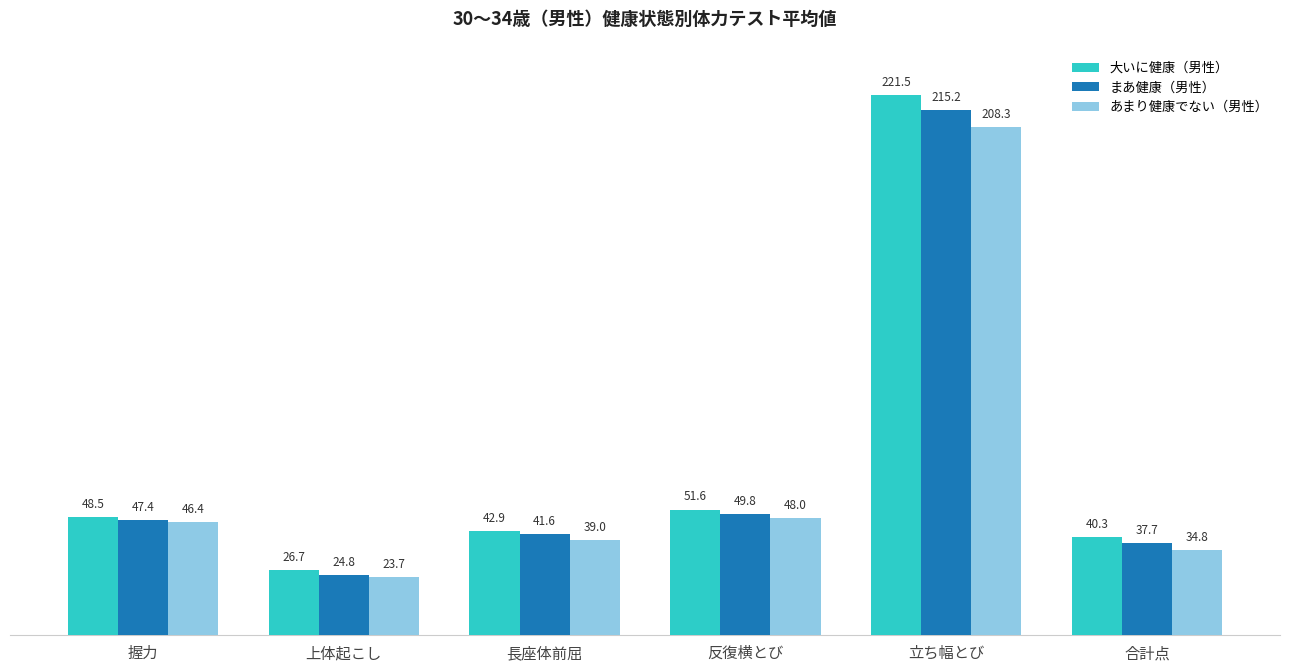

What is the sum of all あまり健康でない（男性） values?

400.2